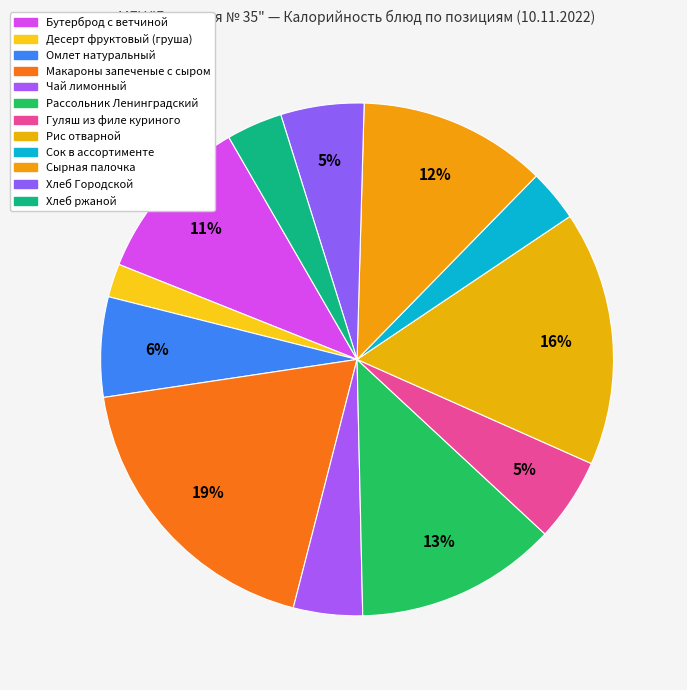

Is it true that Чай лимонный is 1% of the pie?

False